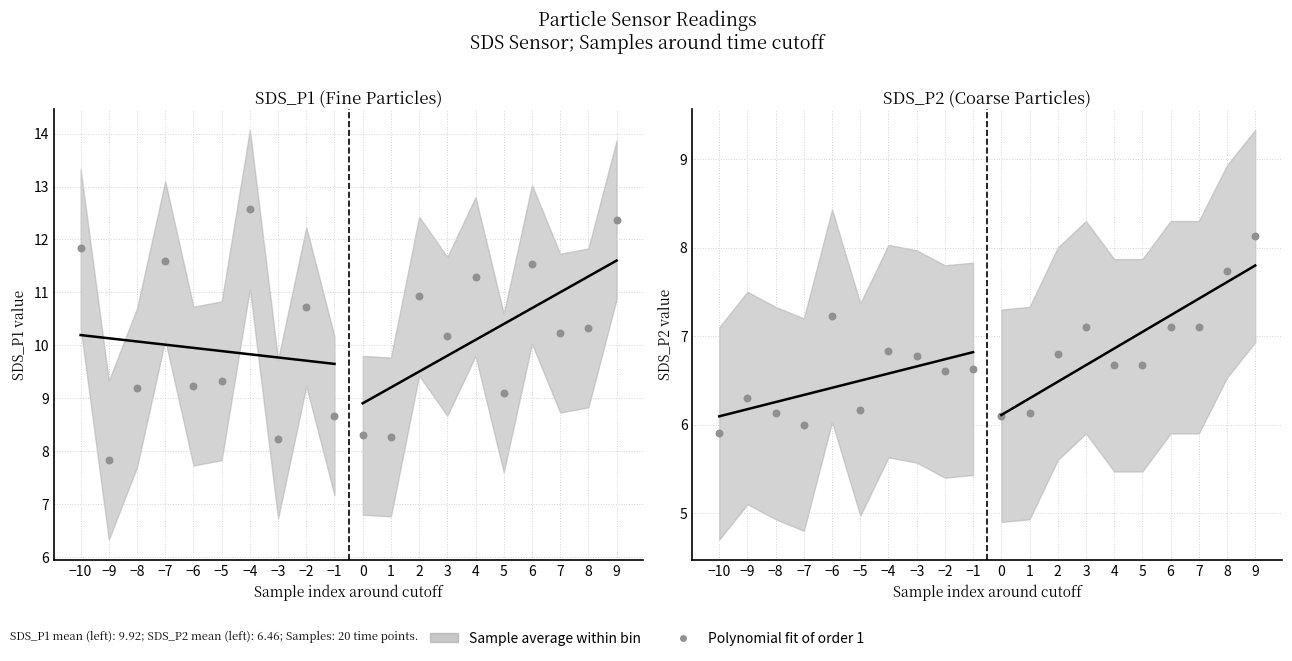

What is the ratio of the value at −8 to the value at −9?

1.0